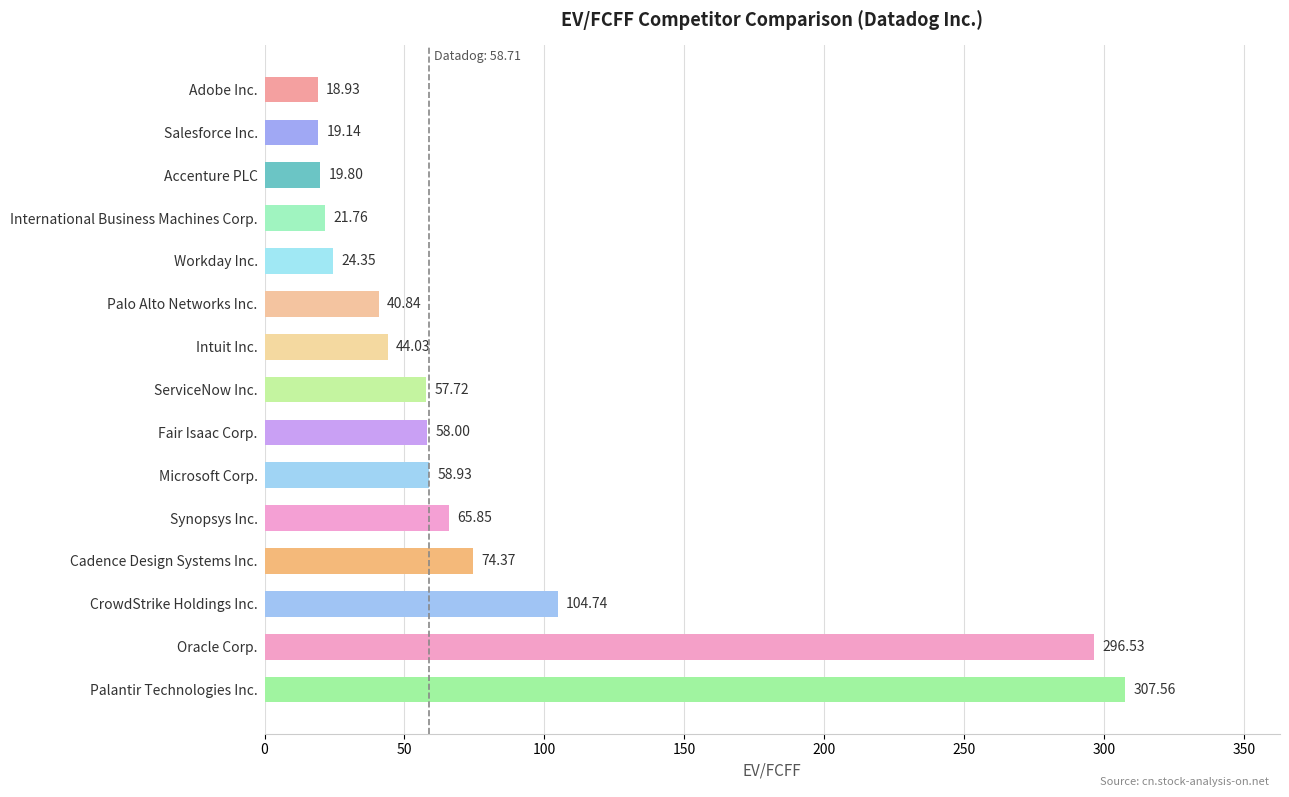

Which label corresponds to the largest value in the chart?

Palantir Technologies Inc.